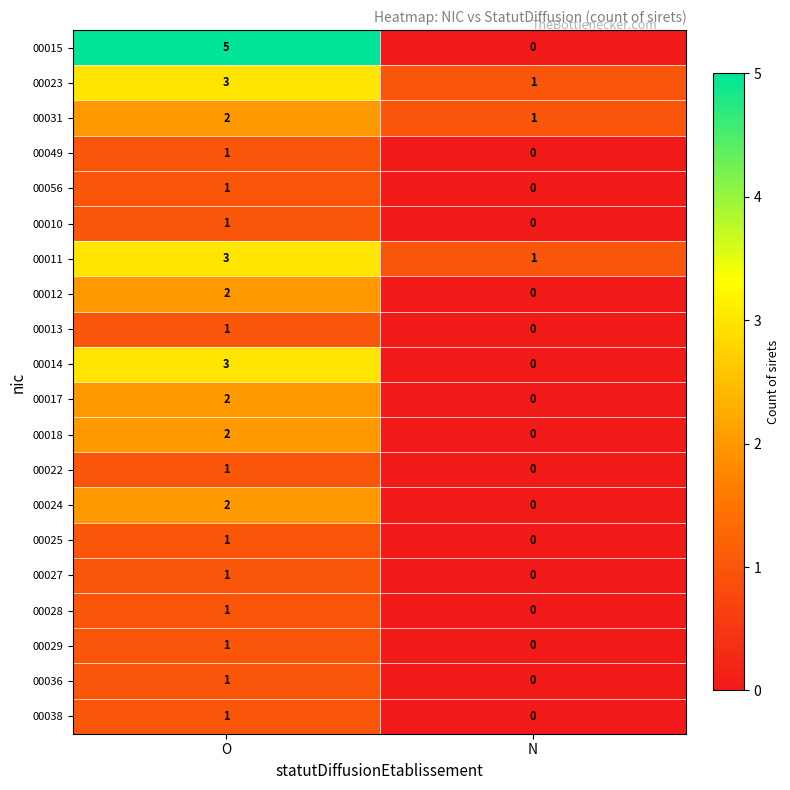

What is the maximum value for 00023?

3